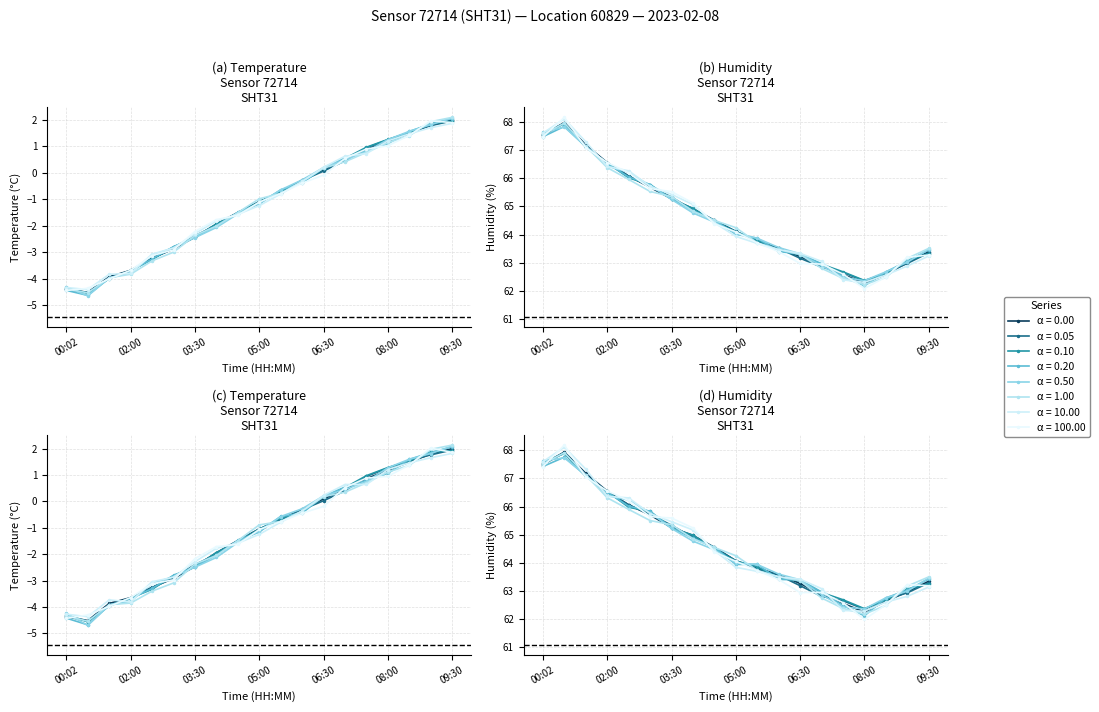

Is the value of temperature at 17:00 greater than the value of humidity at 11:00?

No